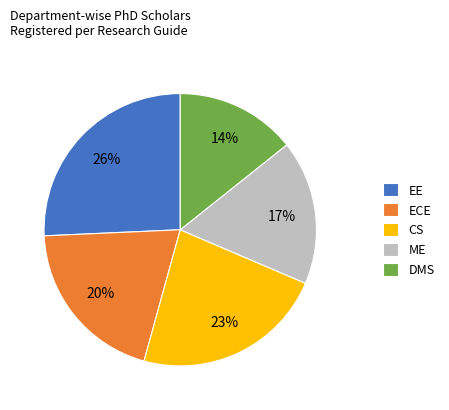

Approximately how many times larger is the value at DMS compared to ME?

0.8